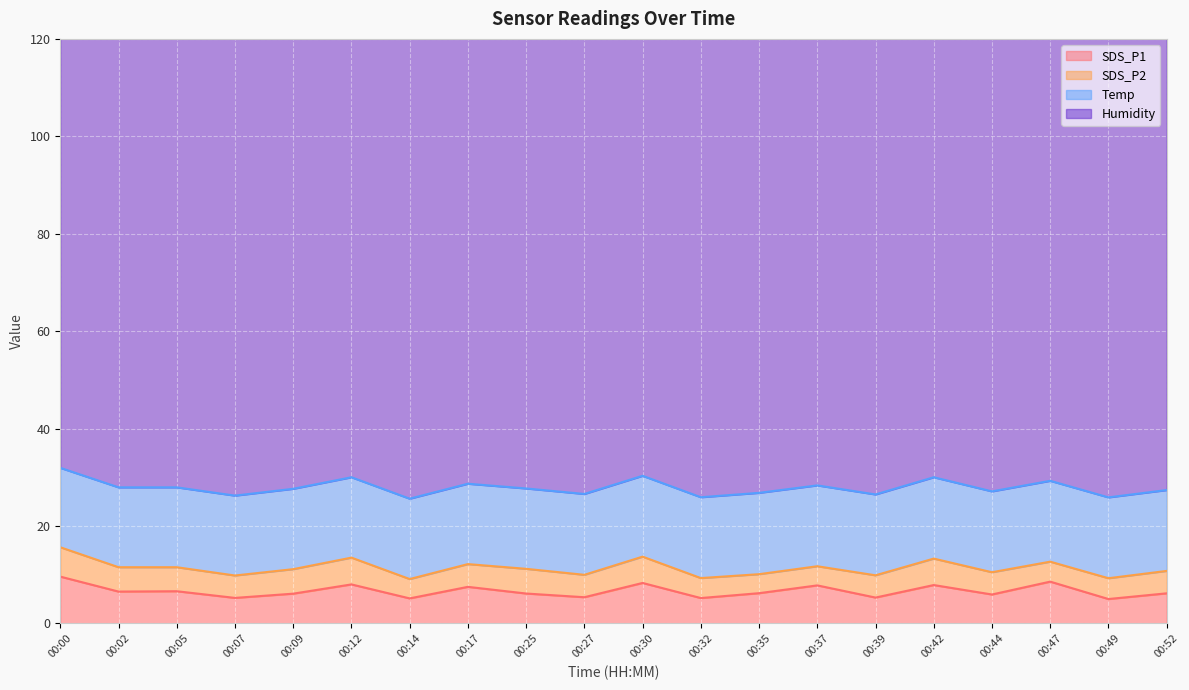

How many interior local valleys does the SDS_P1 series have?

8